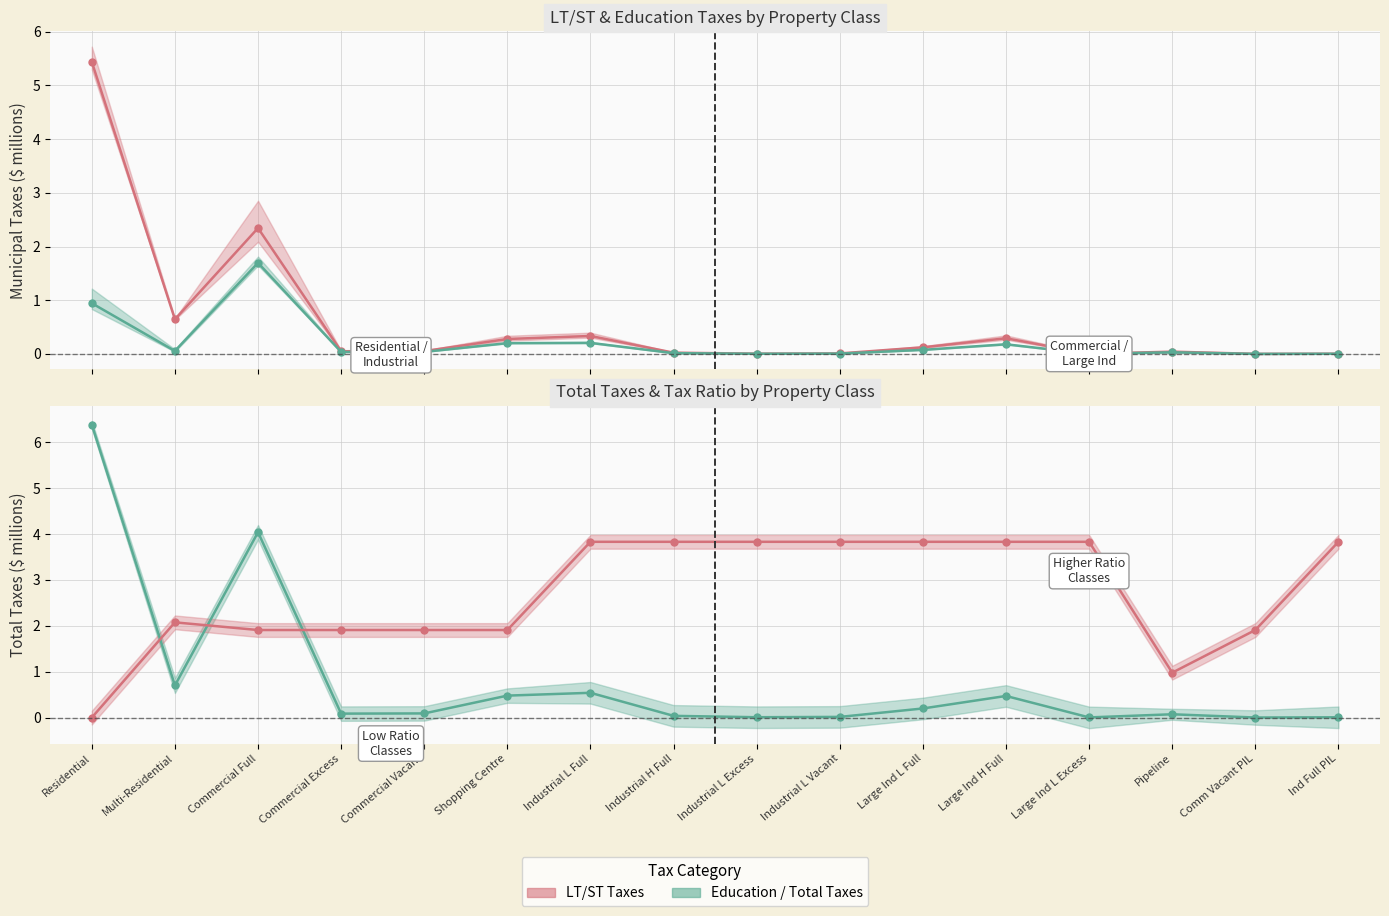

What is the sum of all Tax Ratio line values?

43.2